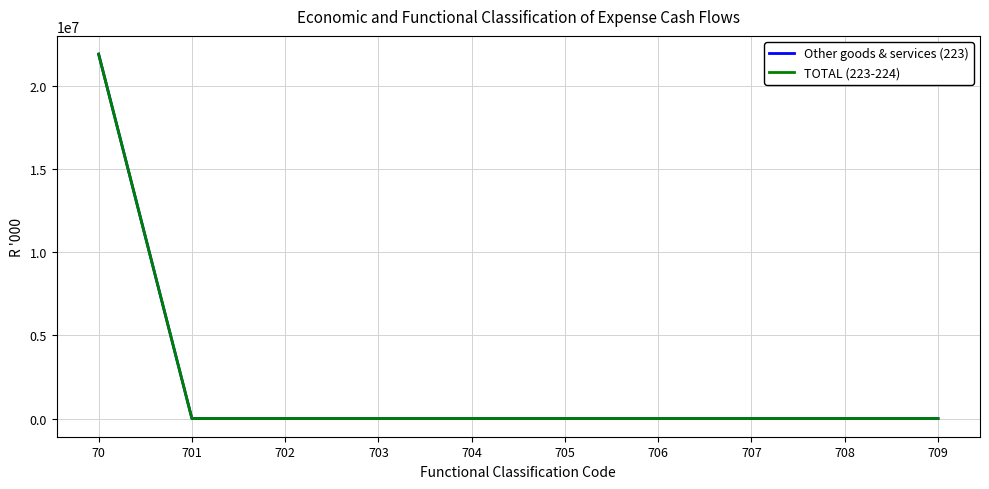

Does the chart display data point markers on the line(s)?

No